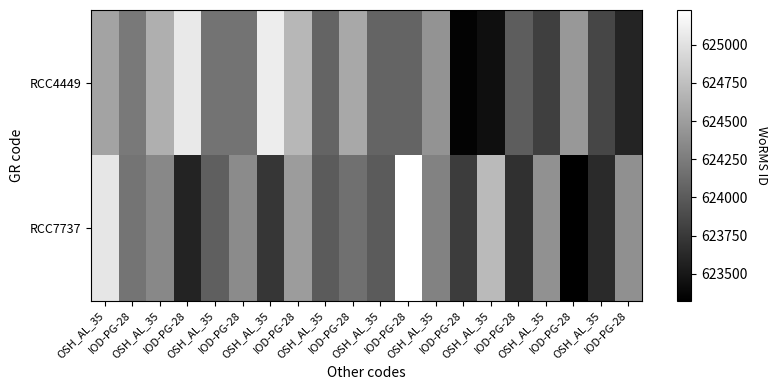

Reading right to left, list all the values displayed in this chart.

RCC4449: IOD-PG-28=623595.8	OSH_AL_35=623848.0	IOD-PG-28=624459.1	OSH_AL_35=623795.6	IOD-PG-28=624020.9	OSH_AL_35=623439.5	IOD-PG-28=623345.4	OSH_AL_35=624423.0	IOD-PG-28=624069.1	OSH_AL_35=624070.3	IOD-PG-28=624573.3	OSH_AL_35=624067.3	IOD-PG-28=624685.7	OSH_AL_35=625091.6	IOD-PG-28=624184.9	OSH_AL_35=624184.9	IOD-PG-28=625063.5	OSH_AL_35=624625.8	IOD-PG-28=624232.9	OSH_AL_35=624550.4
RCC7737: IOD-PG-28=624400.4	OSH_AL_35=623637.9	IOD-PG-28=623322.2	OSH_AL_35=624406.4	IOD-PG-28=623691.6	OSH_AL_35=624713.3	IOD-PG-28=623773.1	OSH_AL_35=624295.3	IOD-PG-28=625228.1	OSH_AL_35=624001.1	IOD-PG-28=624156.2	OSH_AL_35=624001.7	IOD-PG-28=624489.8	OSH_AL_35=623726.5	IOD-PG-28=624357.5	OSH_AL_35=624029.8	IOD-PG-28=623589.6	OSH_AL_35=624335.8	IOD-PG-28=624189.1	OSH_AL_35=625034.8